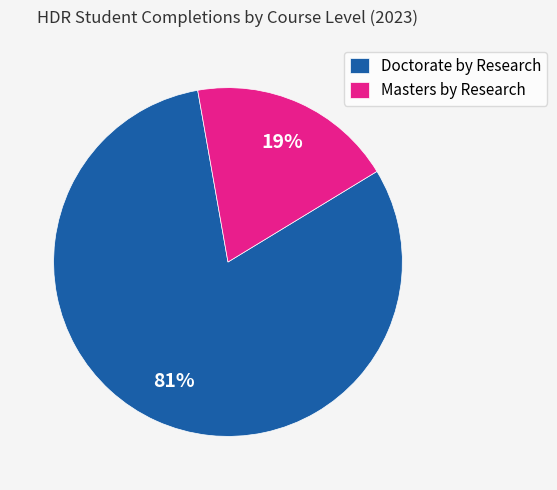

What is the largest slice in the pie chart?

Doctorate by Research